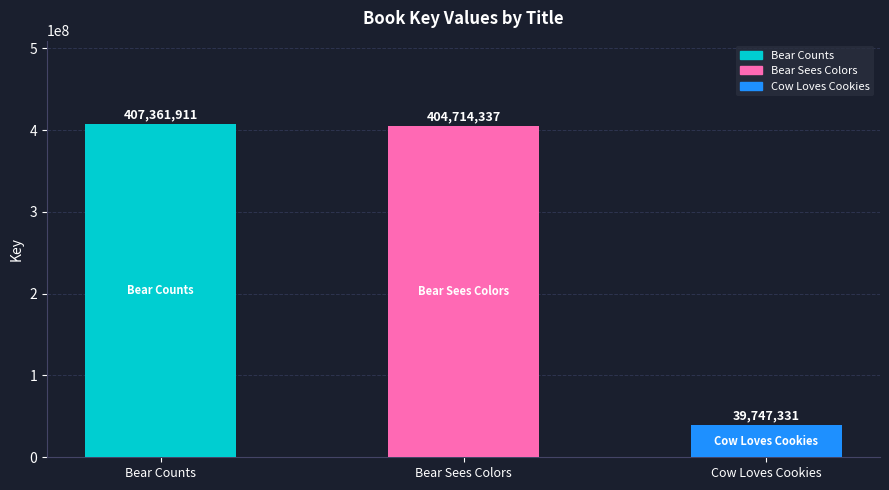

Reading left to right, transcribe all the data shown in this chart.

407361911	404714337	39747331